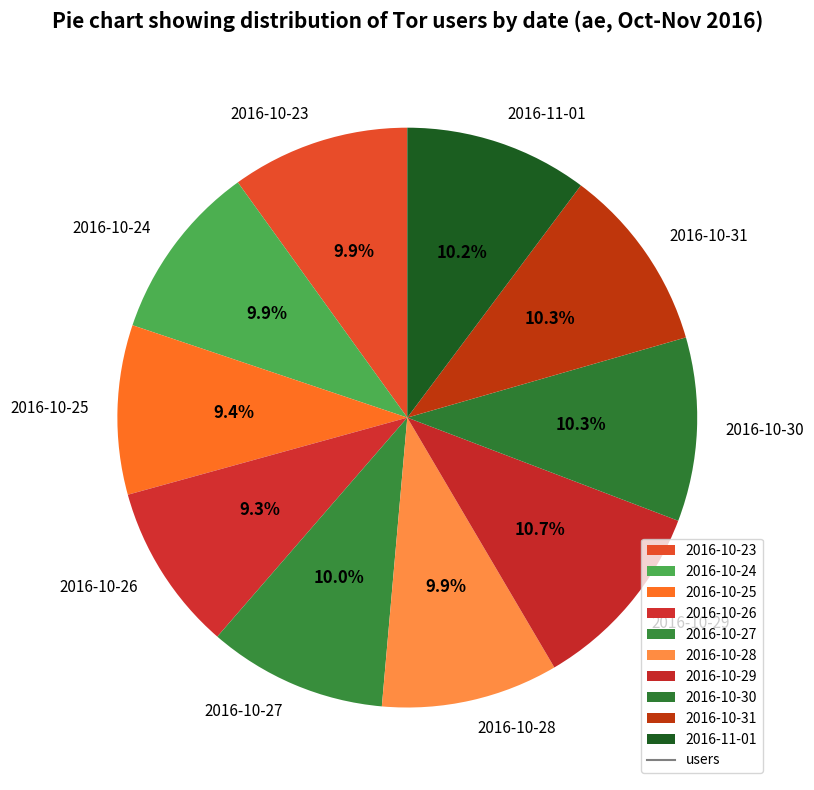

Is the sum of 2016-10-29 and 2016-10-23 greater than half?

No